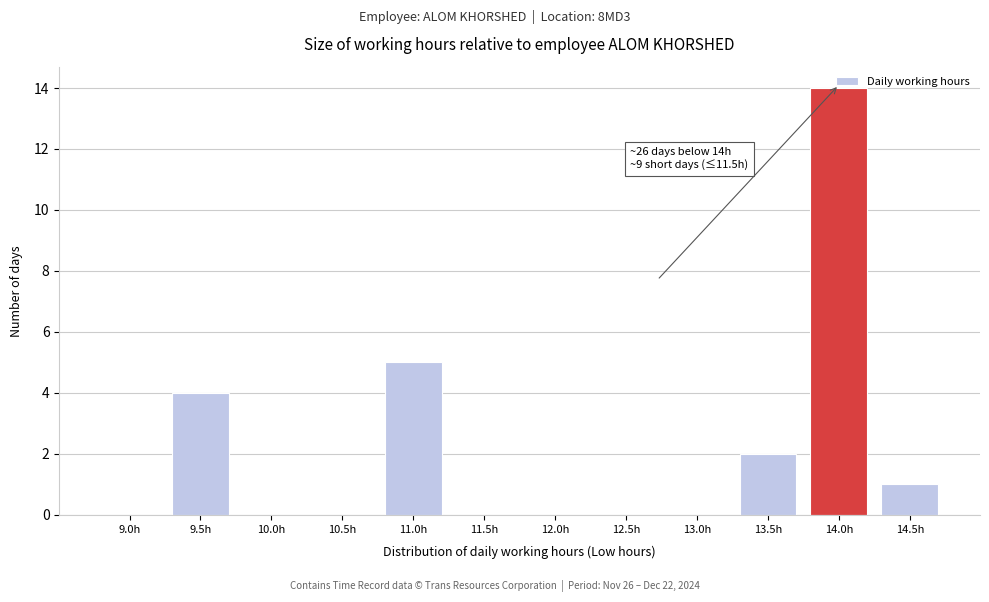

Which label corresponds to the largest value in the chart?

14.0h